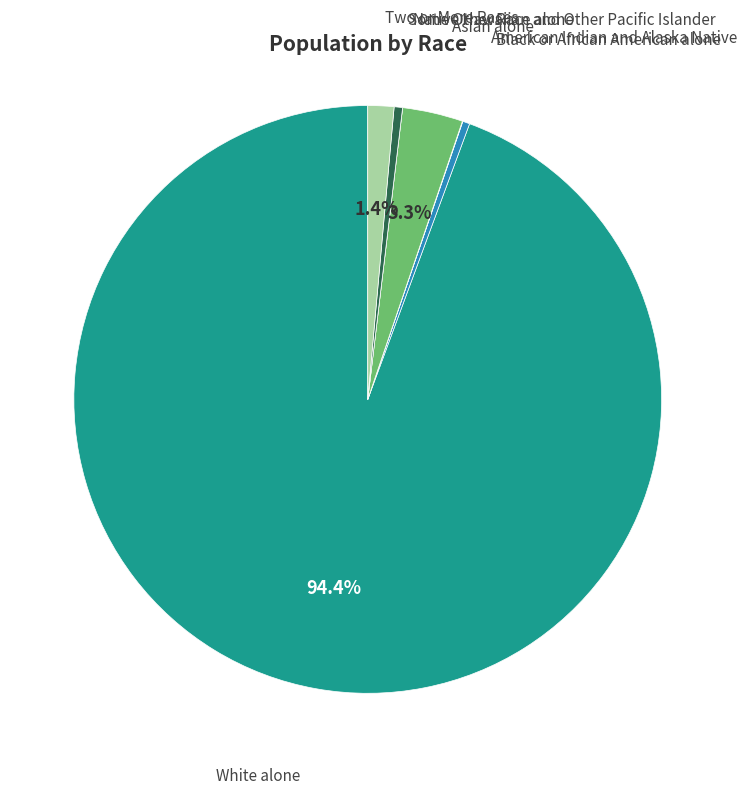

Is there a majority slice in this chart?

Yes